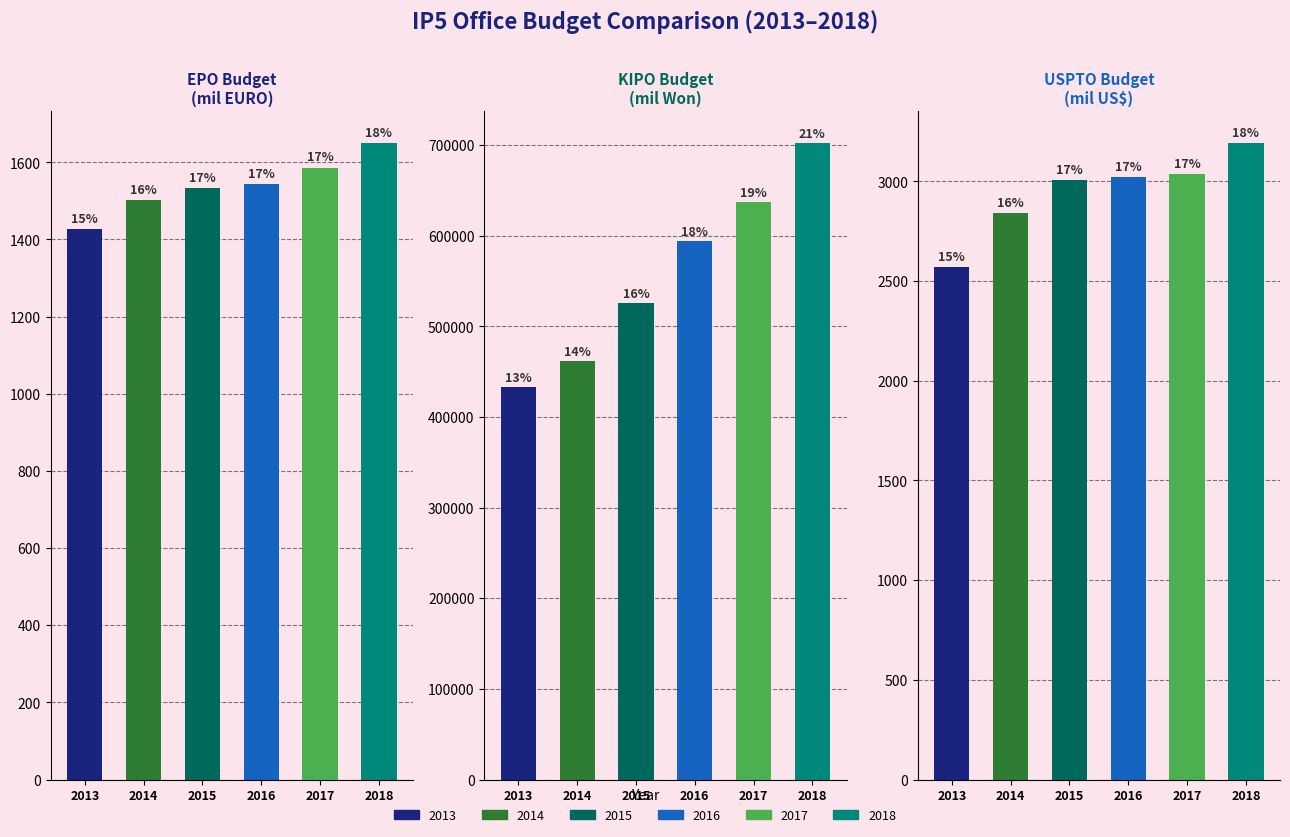

How many bars are there in each group?

6